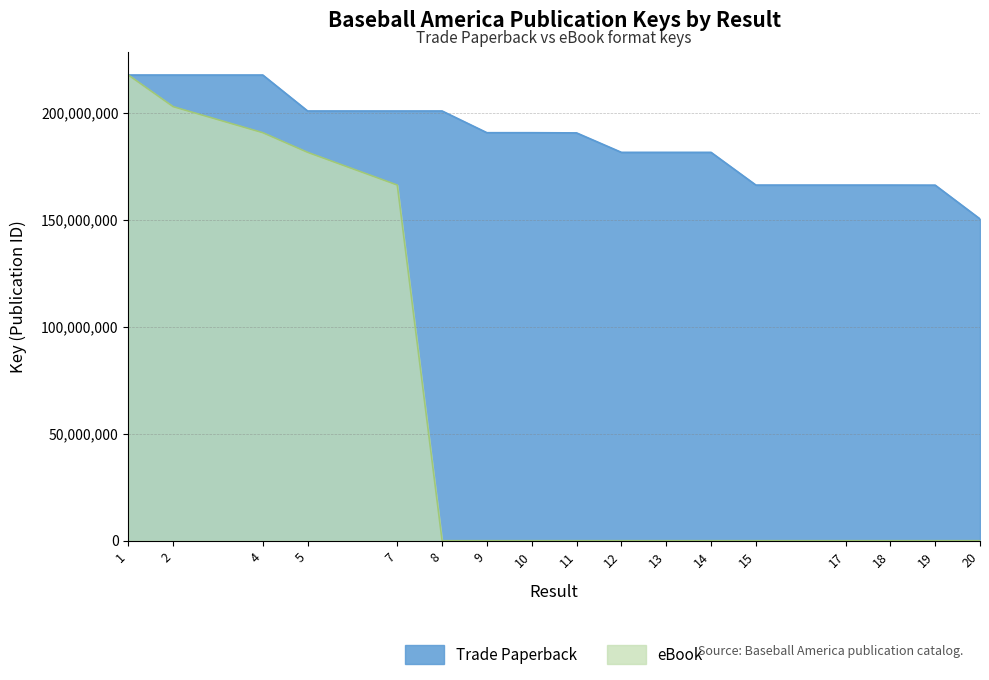

Where is the first local maximum for Trade Paperback?

8